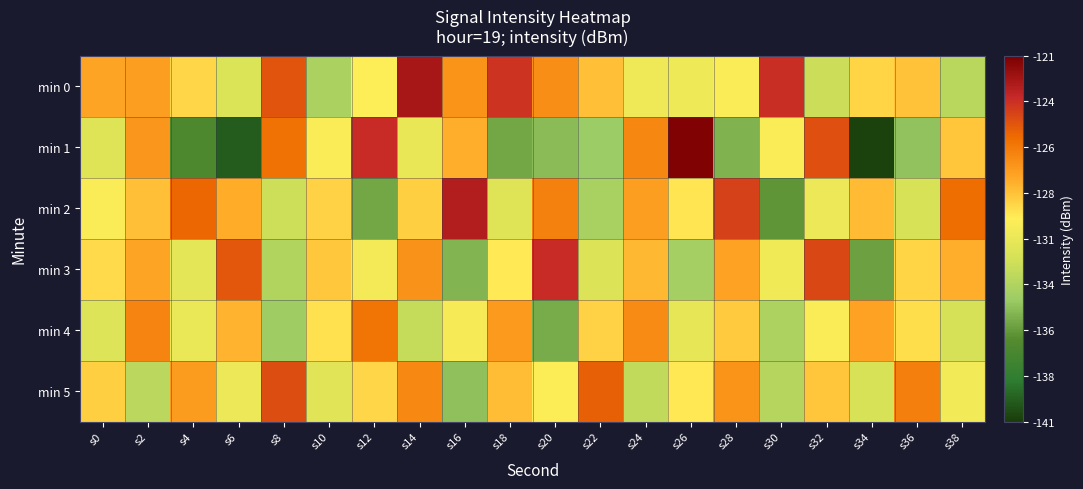

What is the total value across all series at s32?

-770.9